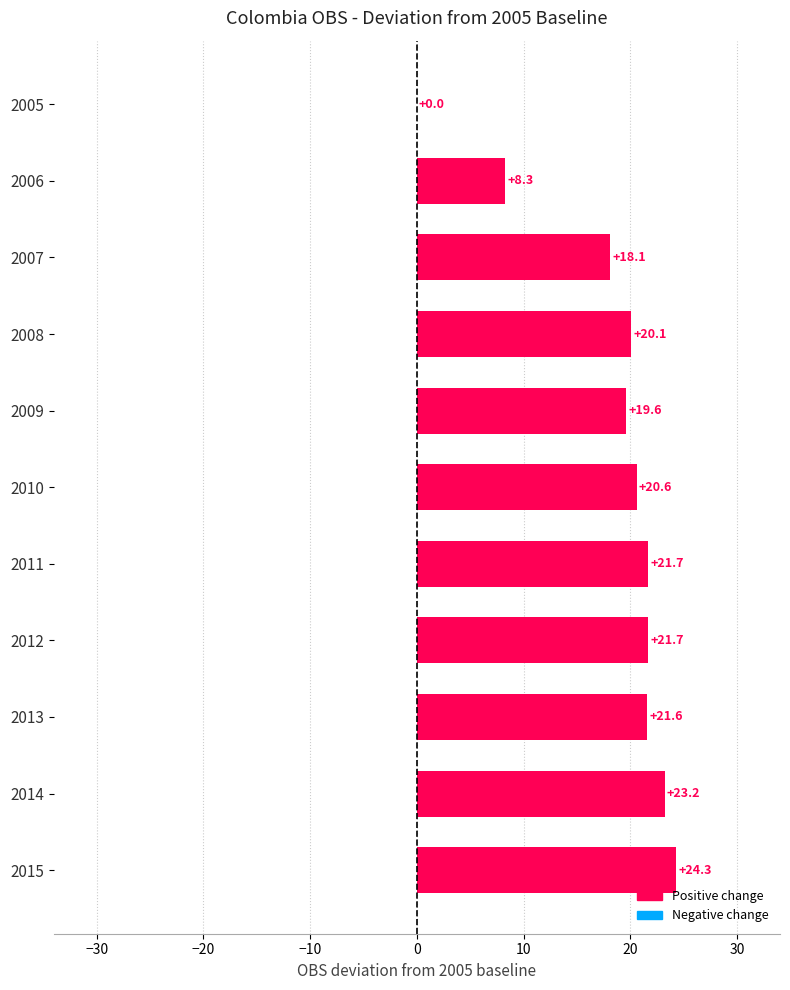

Count the number of data series in this chart.

1